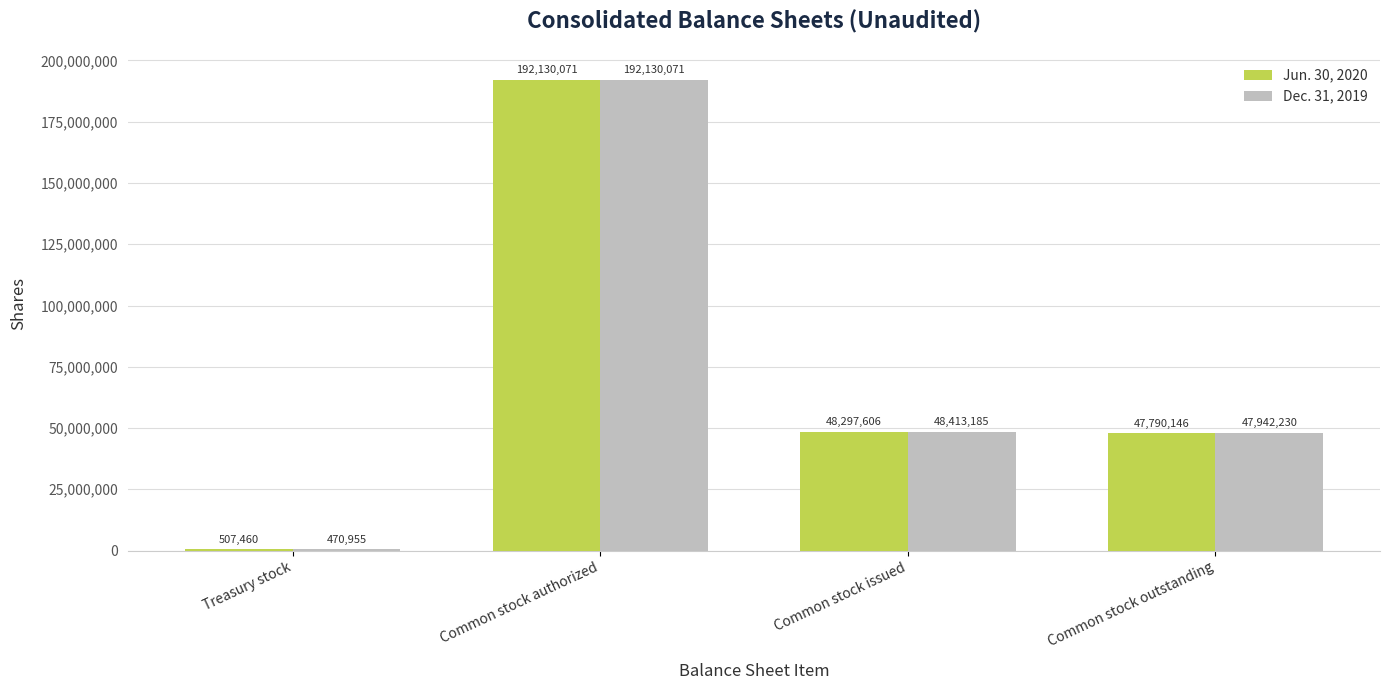

Is it true that Jun. 30, 2020 equals 82972644 at Common stock issued?

False